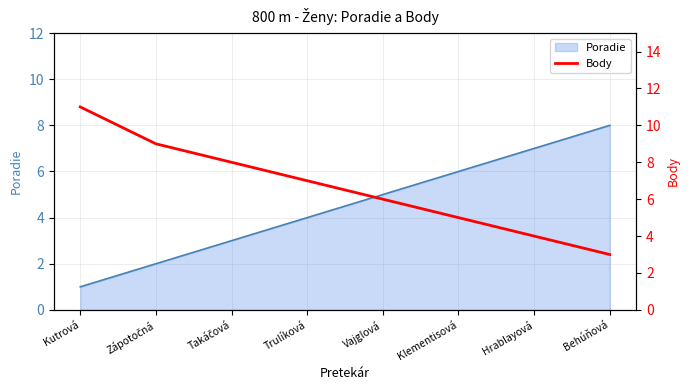

Is it true that the value at Behúňová is 1?

False